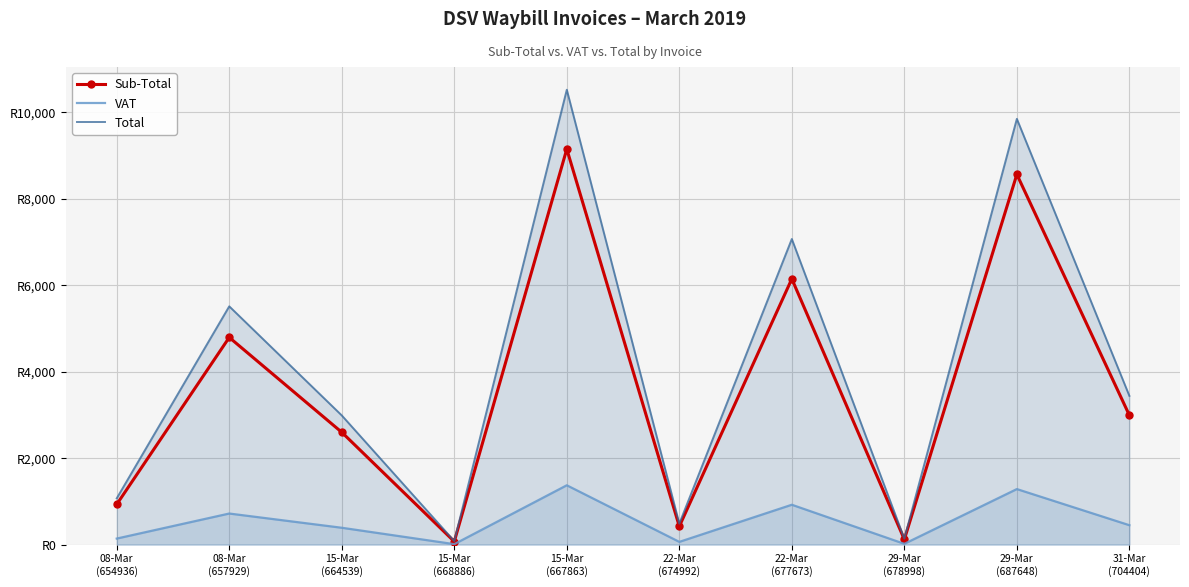

True or false: Sub-Total and VAT intersect in this chart.

False